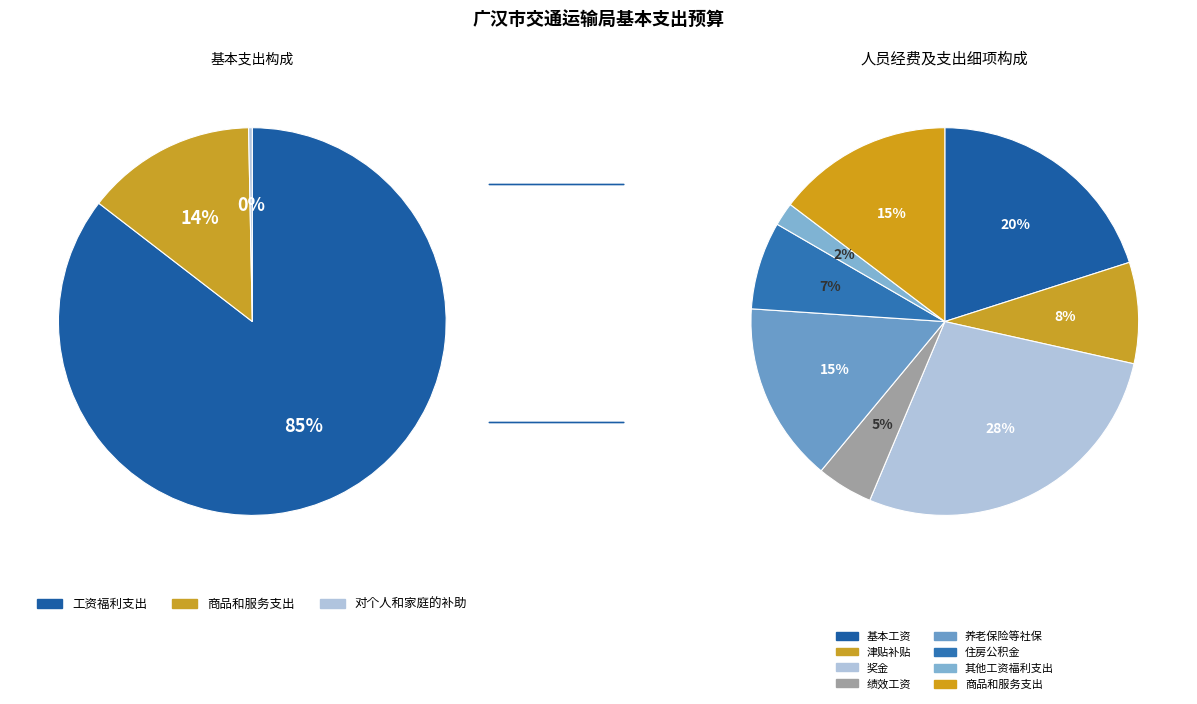

How many segments does this pie chart have?

3